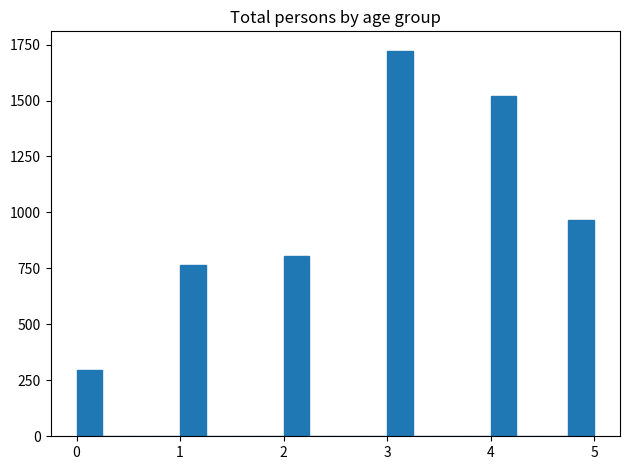

Read against the x-axis, roughly where is the centre of the tallest bar?

3.1